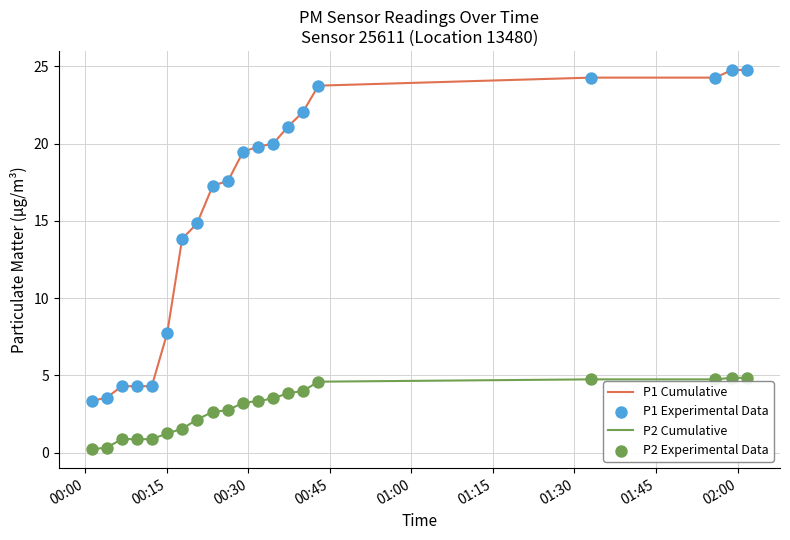

Which series has the largest total across all categories?

P1 Cumulative